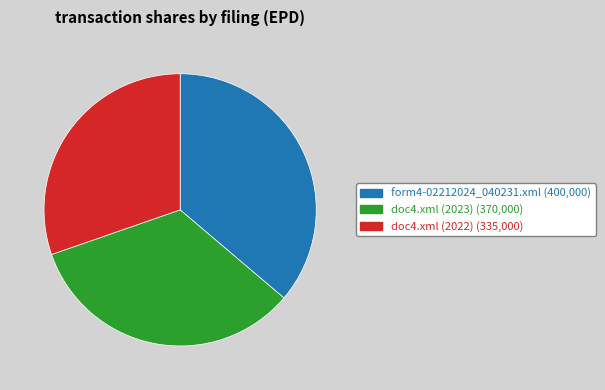

How many segments does this pie chart have?

3